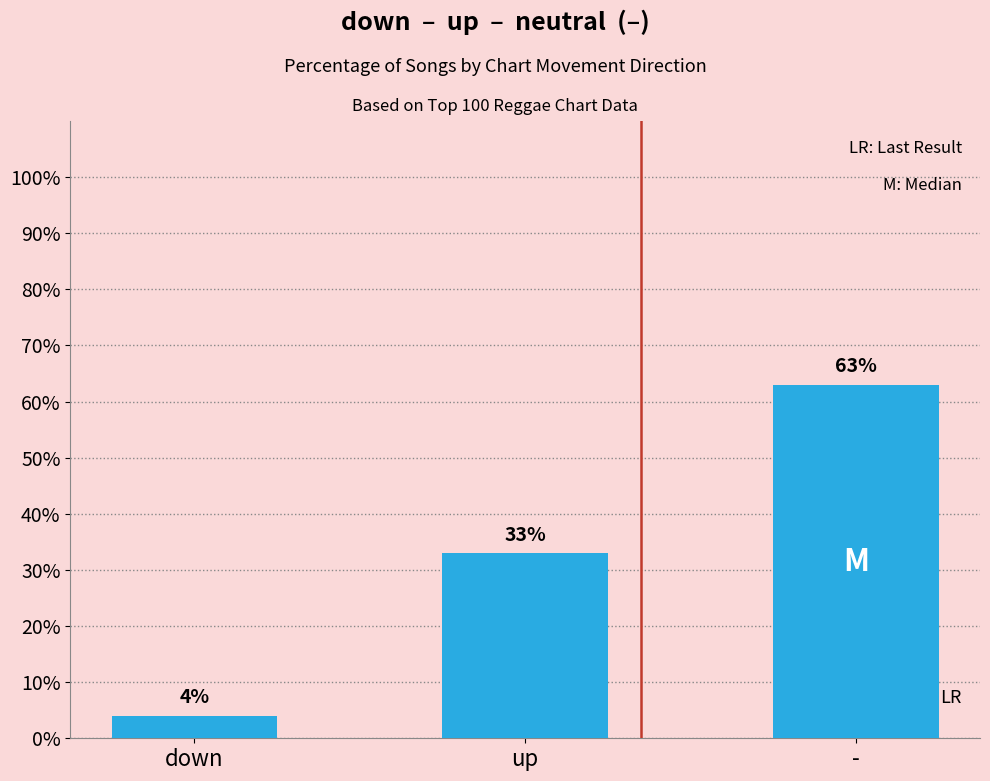

True or false: the data shows 63 at -.

True